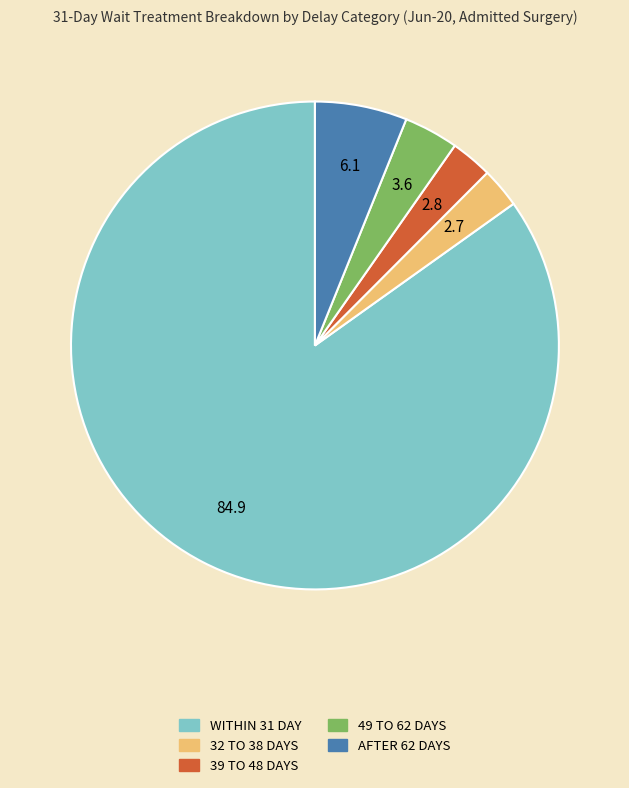

Count the number of slices in the pie.

5